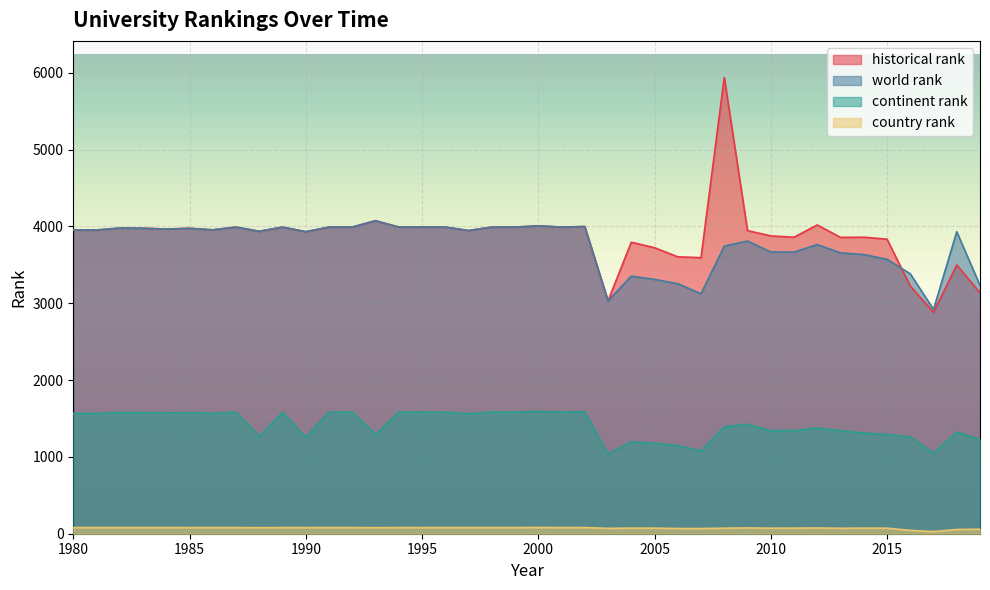

What is the difference between the maximum and second lowest values in the world rank series?

1043.0